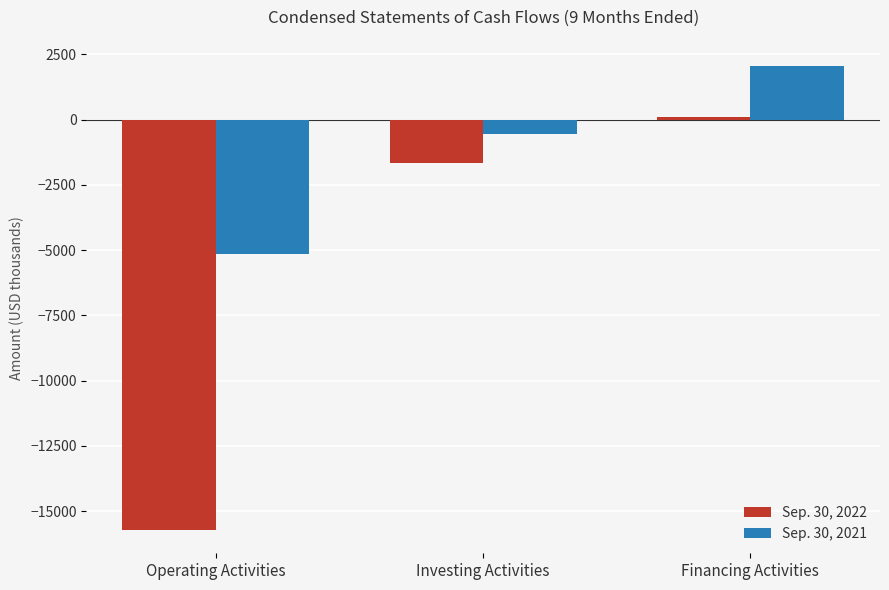

List the series in order of their peak value, highest first.

Sep. 30, 2021, Sep. 30, 2022